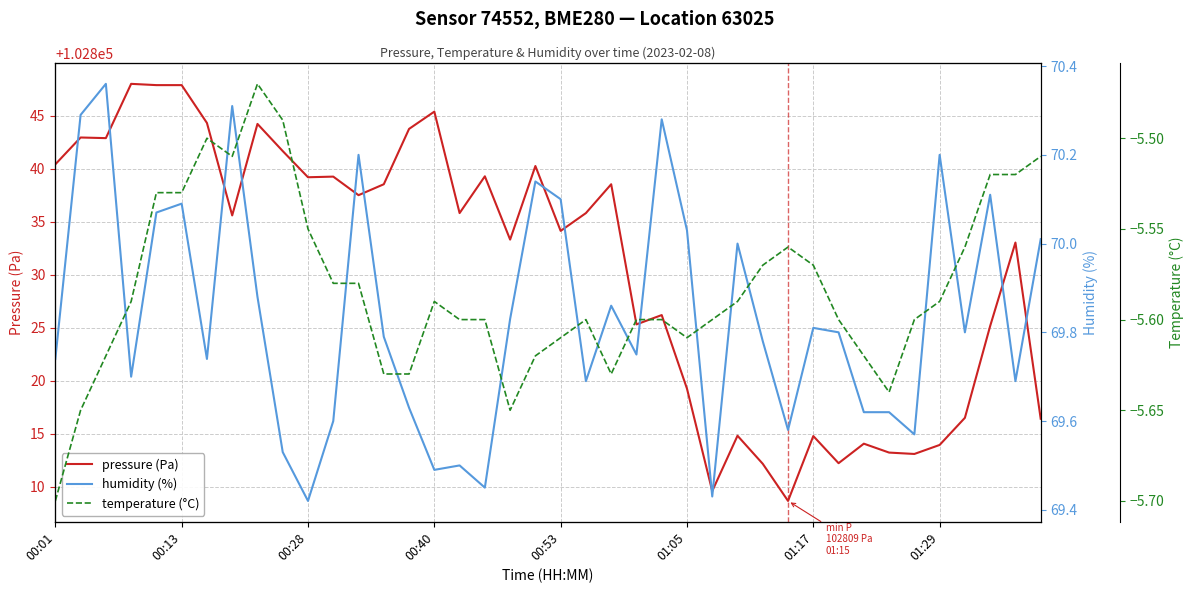

True or false: pressure (Pa) has a value of 102839.2 at 00:28.

True